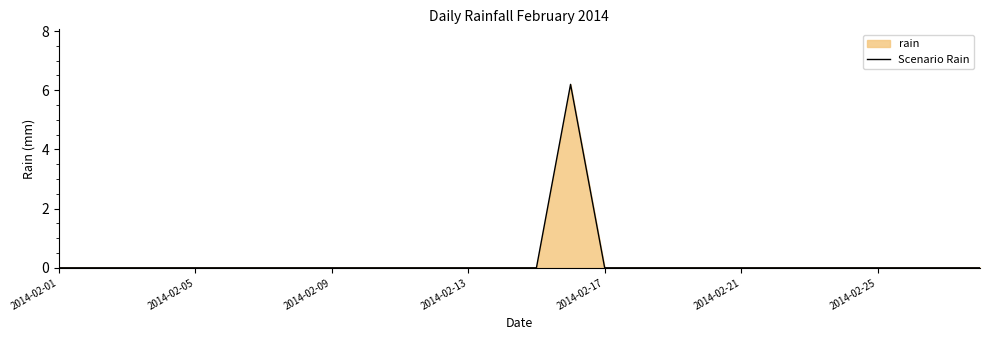

Where is the first local maximum?

2014-02-16